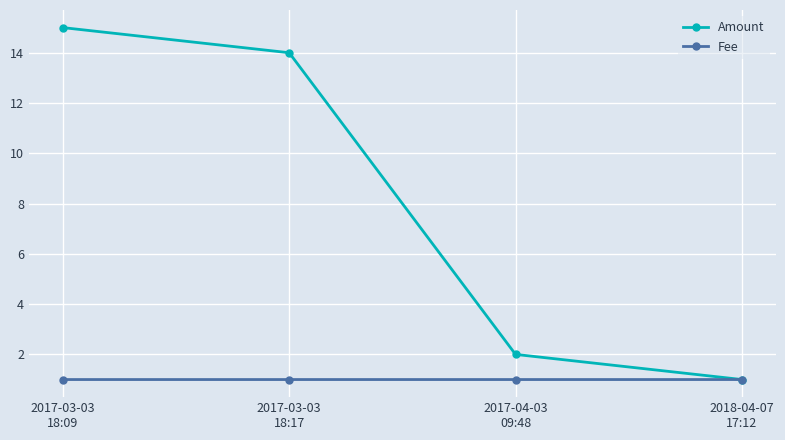

Reading left to right, list all the values displayed in this chart.

Amount: 15.0	14.0	2.0	1.0
Fee: 1.0	1.0	1.0	1.0